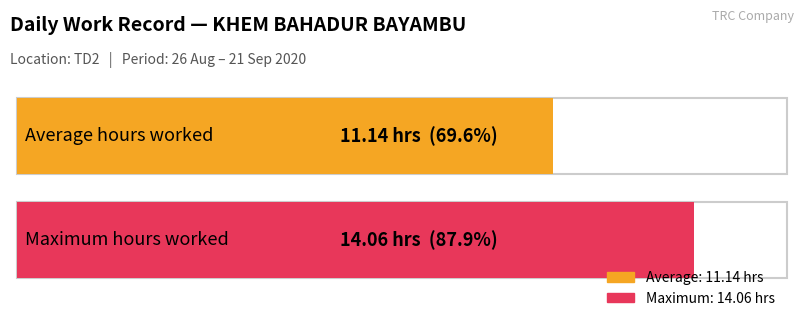

Does the chart contain any negative values?

No